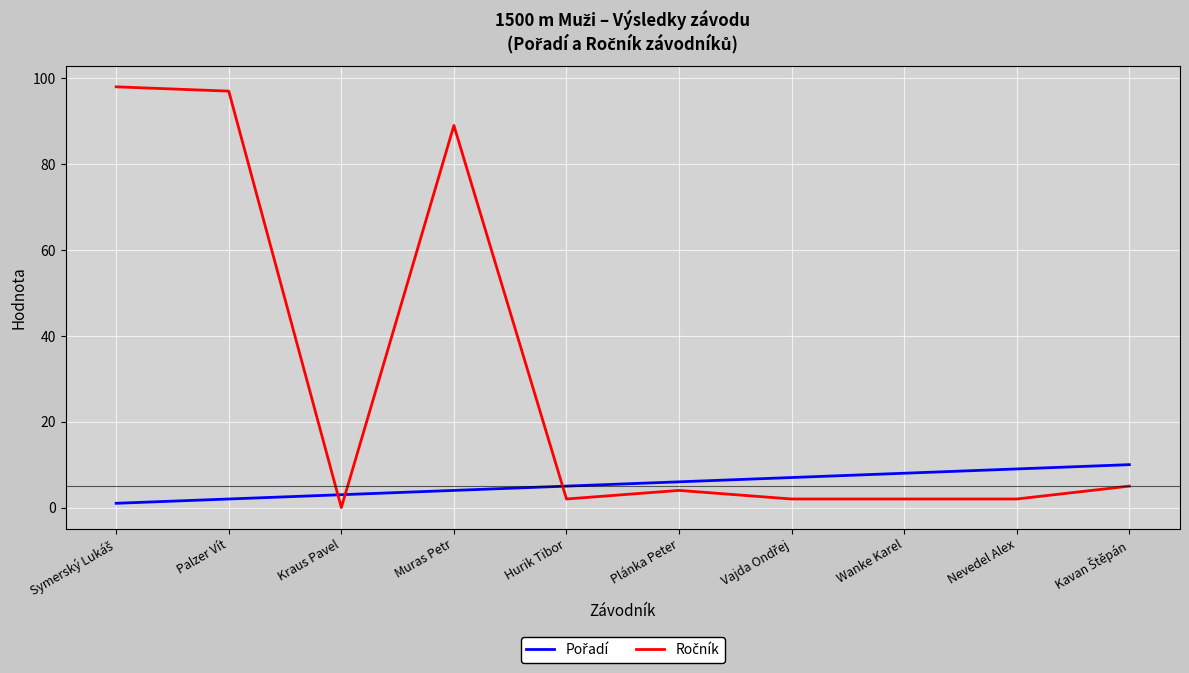

Does the chart have visible grid lines?

Yes